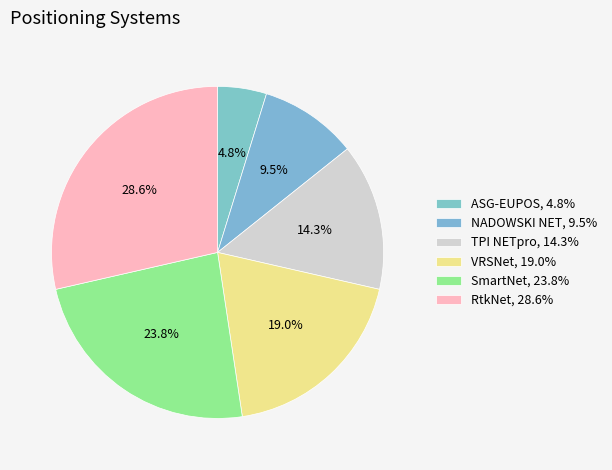

To the nearest percent, what portion does VRSNet represent?

19%